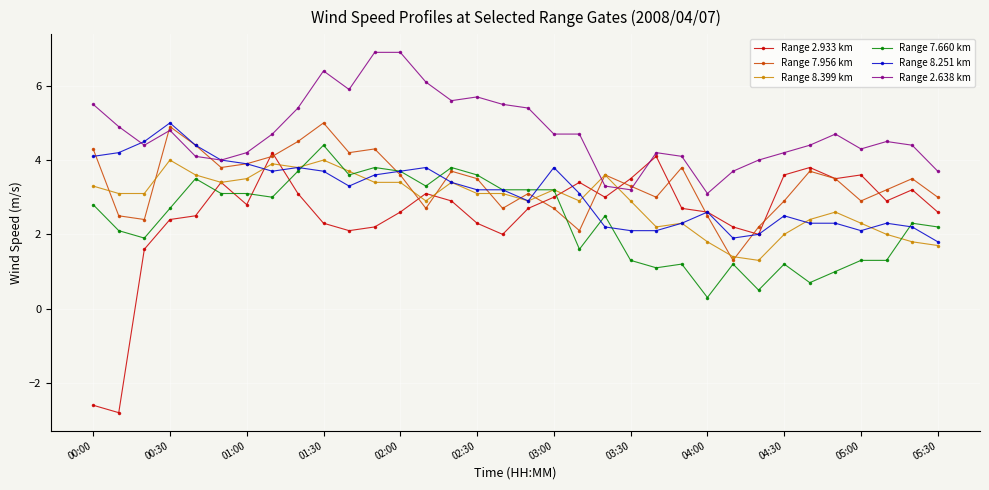

Which series has the widest spread of values?

Range 2.933 km